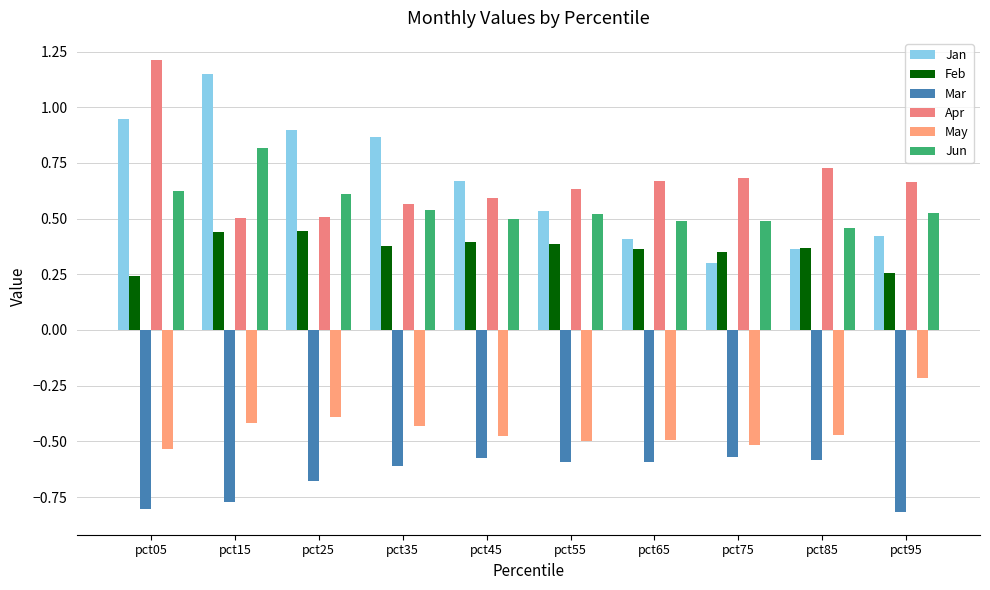

What is the spread (max minus min) of values at pct95?

1.5